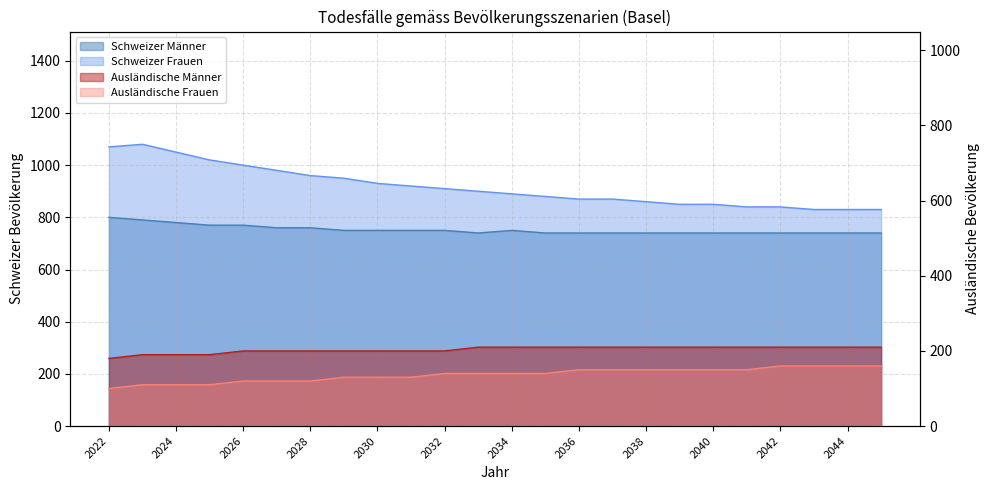

What is the value of the Schweizer Männer point at the 16th from the left?

740